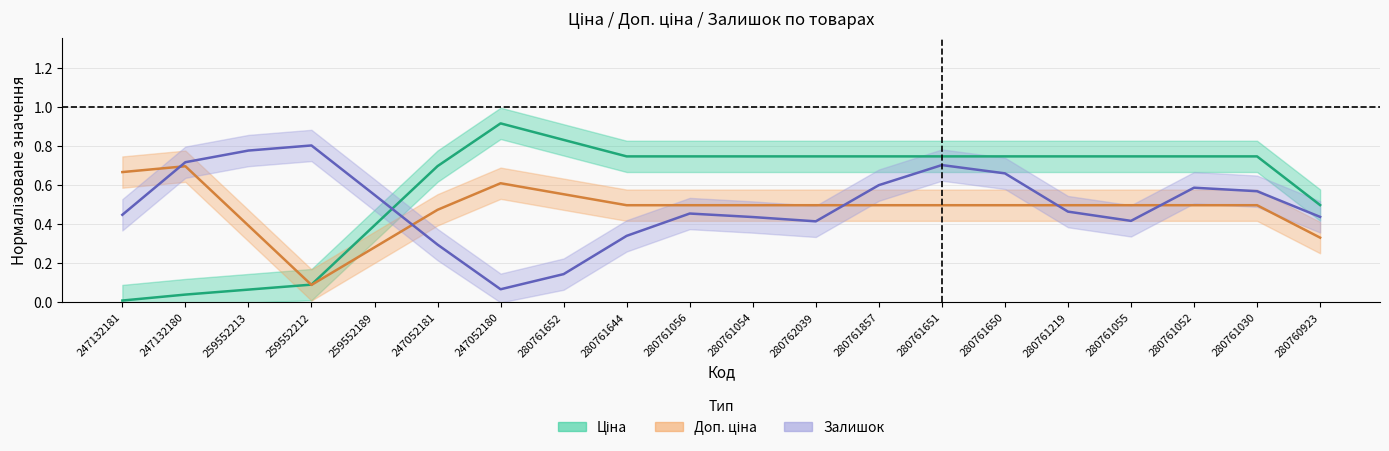

What is the maximum value for Залишок?

0.8